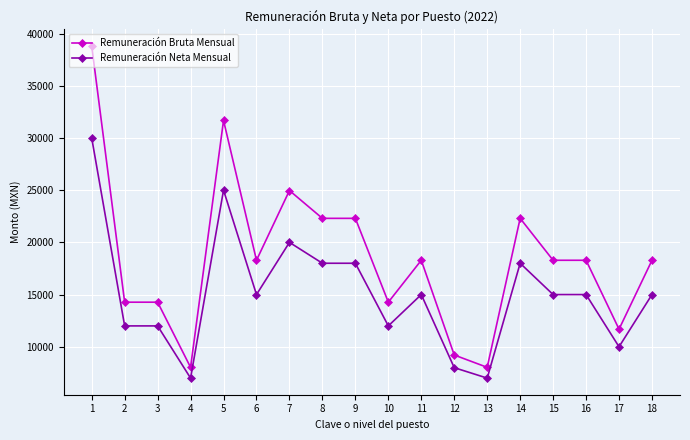

Between 1 and 17, which series saw the biggest shift?

Remuneración Bruta Mensual